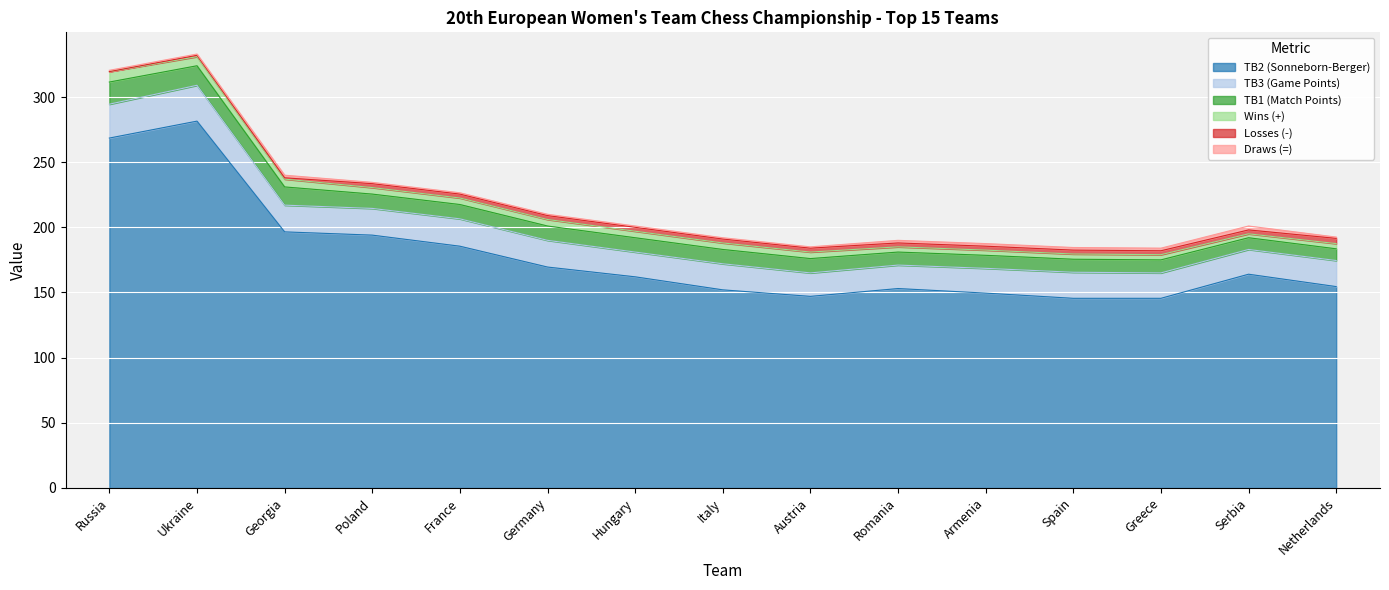

Which category has the lowest value in the TB3 (Game Points) series?

Austria